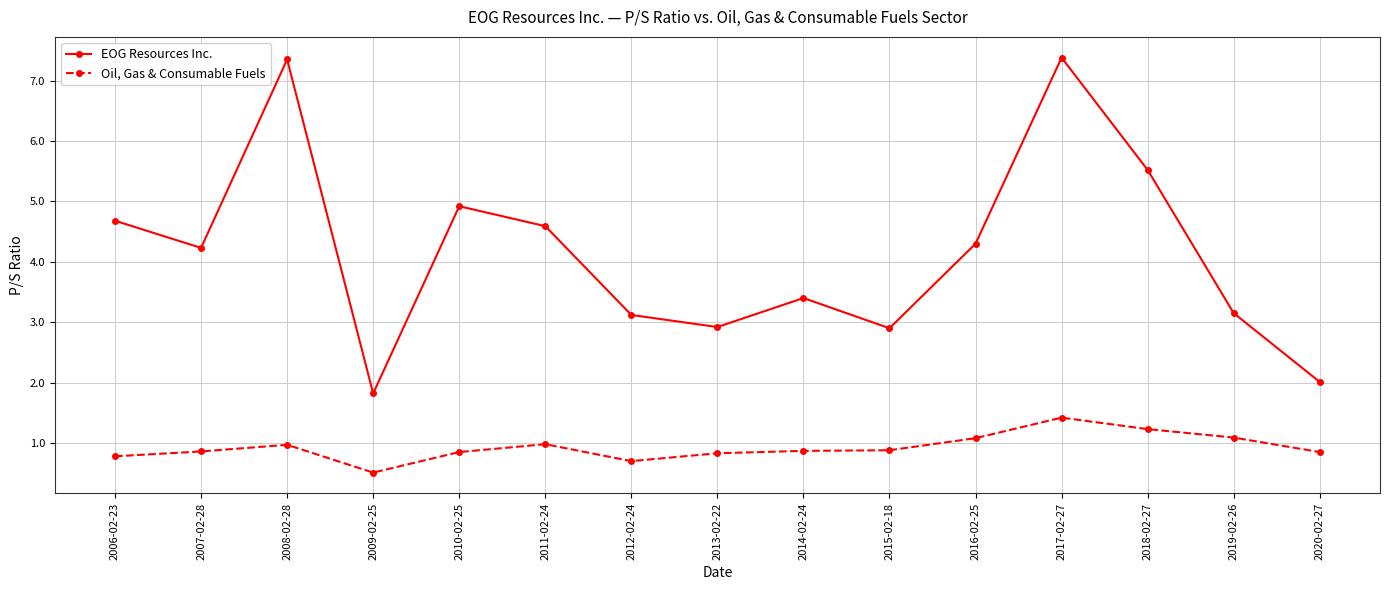

Is this an area chart (filled region under the line)?

No